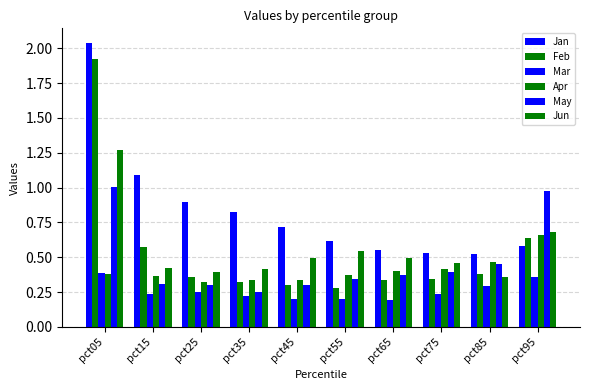

Does the chart contain any negative values?

No